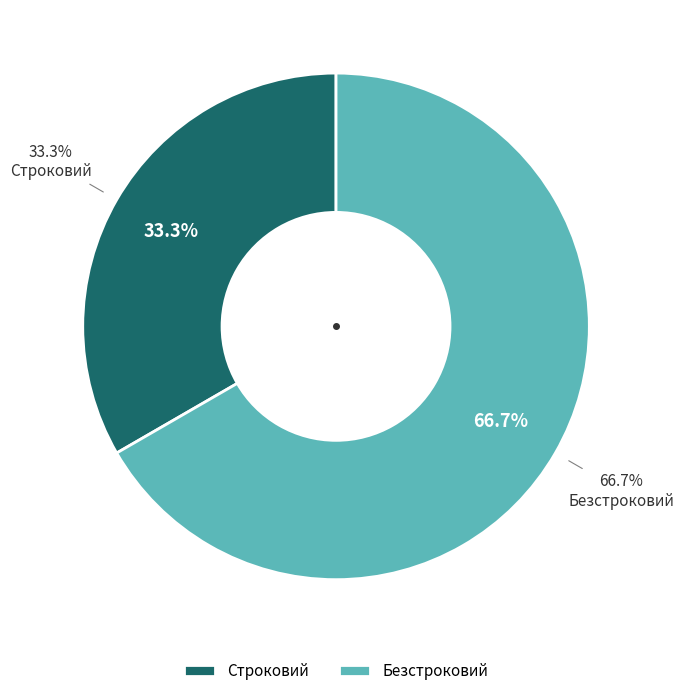

What percentage is the Безстроковий slice, to the nearest percent?

67%